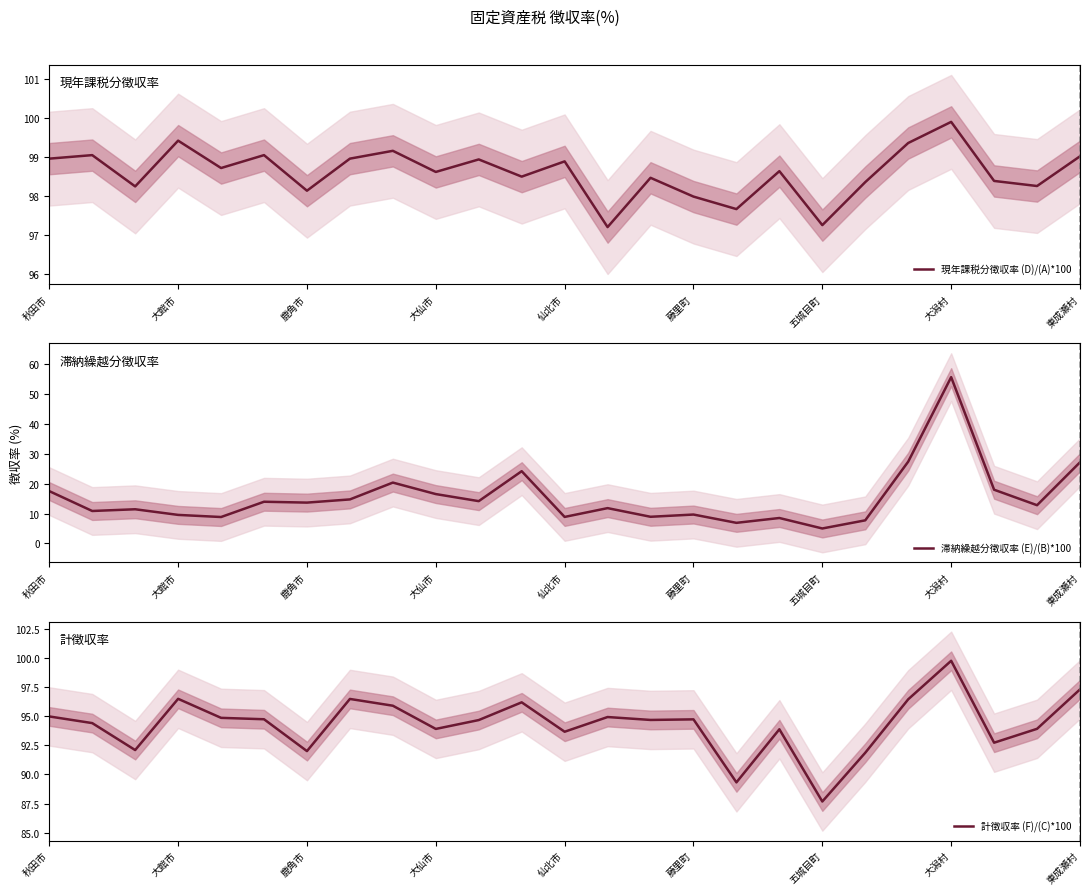

Which category has the lowest value in the 現年課税分徴収率 (D)/(A)*100 series?

13